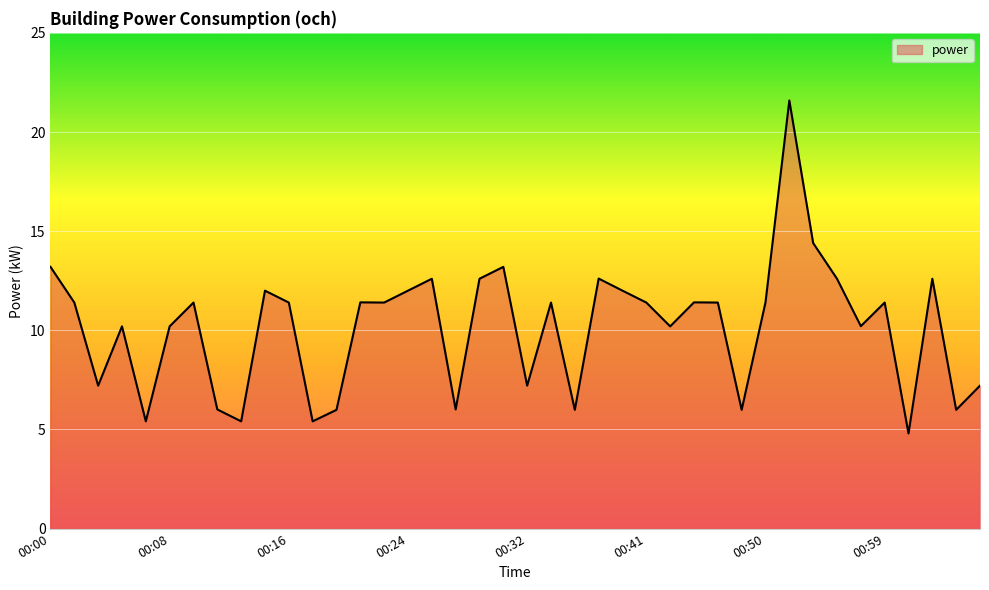

What is the greatest value displayed?

21.6